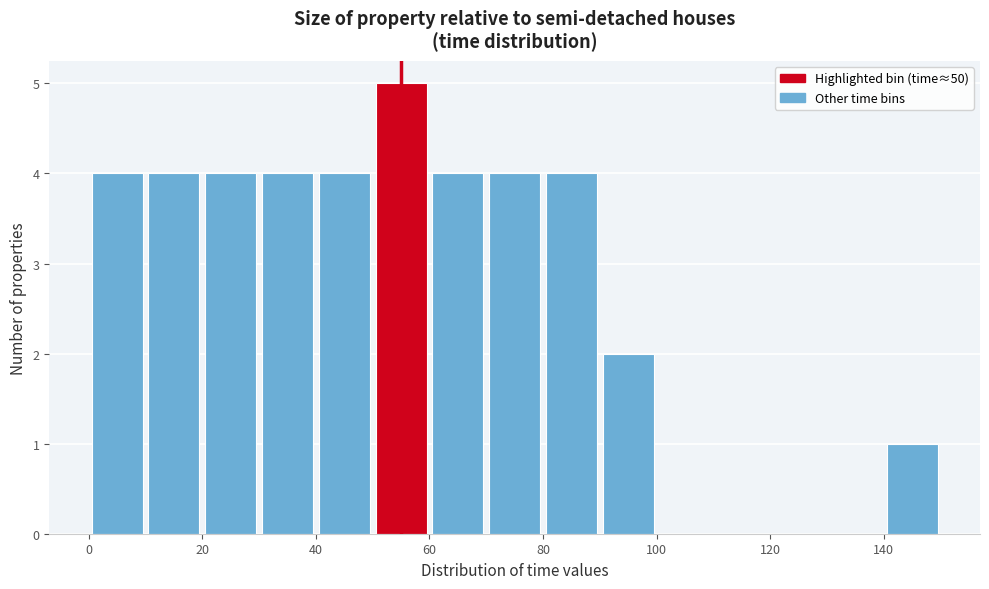

Reading left to right, transcribe this chart: for each bar, give the range it covers on the x-axis and its height. The values are not printed on the chart, so give them approximately, as read against the axis.

0 to 10: 4
10 to 20: 4
20 to 30: 4
30 to 40: 4
40 to 50: 4
50 to 60: 5
60 to 70: 4
70 to 80: 4
80 to 90: 4
90 to 100: 2
100 to 110: 0
110 to 120: 0
120 to 130: 0
130 to 140: 0
140 to 150: 1